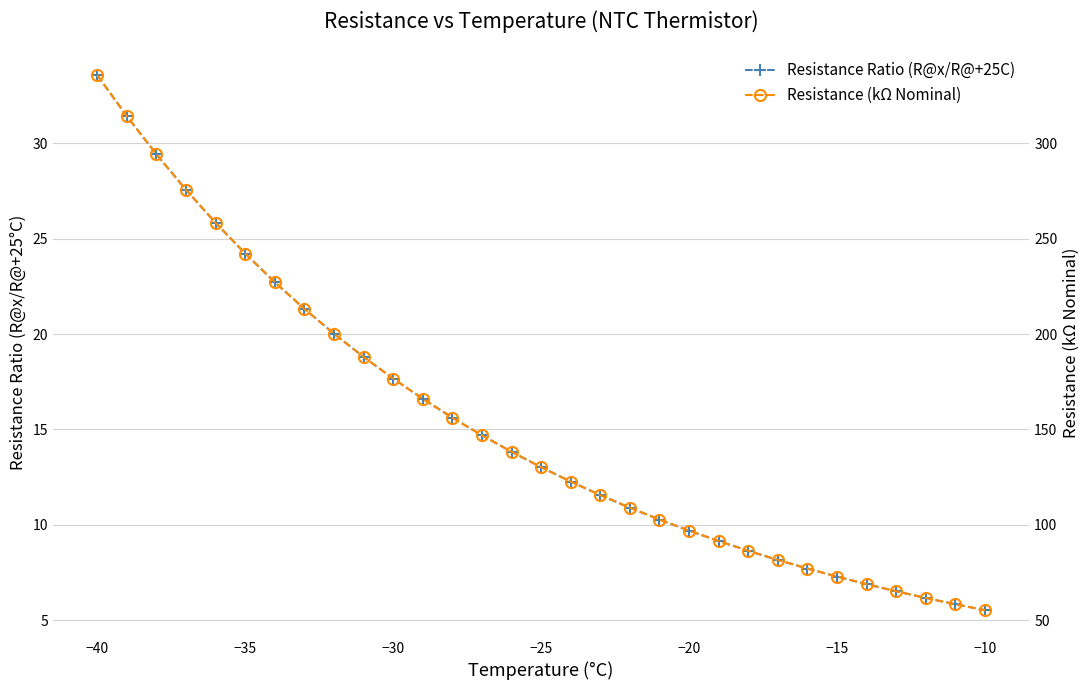

How many distinct data groups are displayed?

2